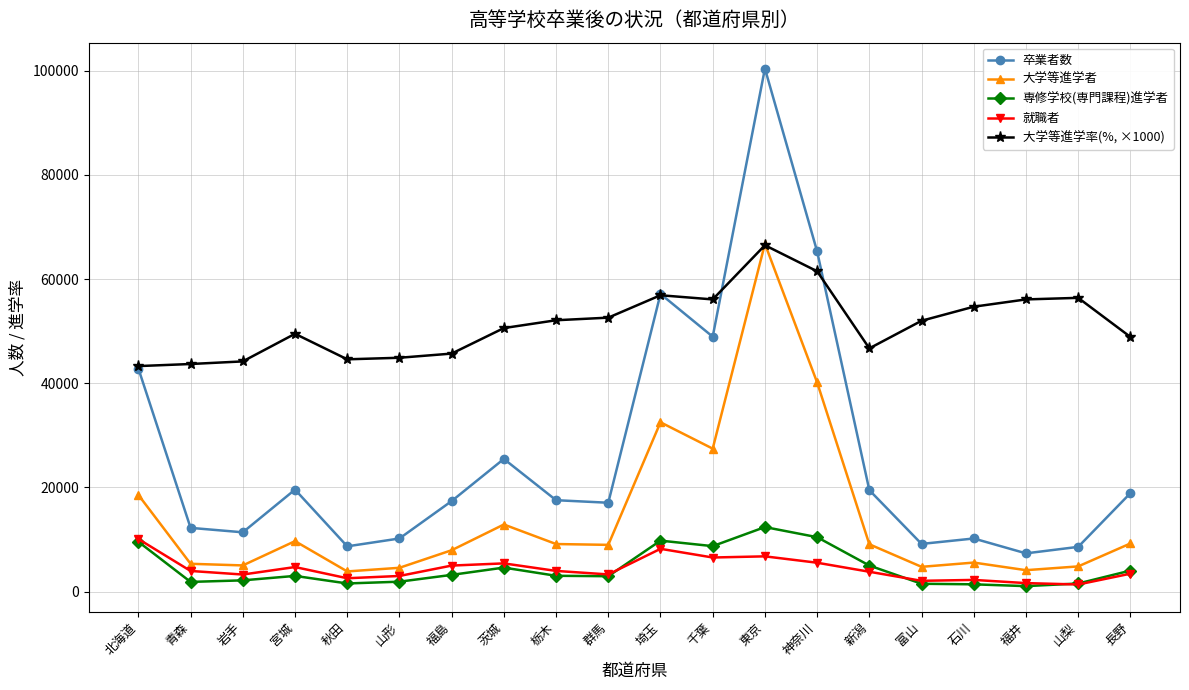

What is the label of the 16th point from the right?

秋田